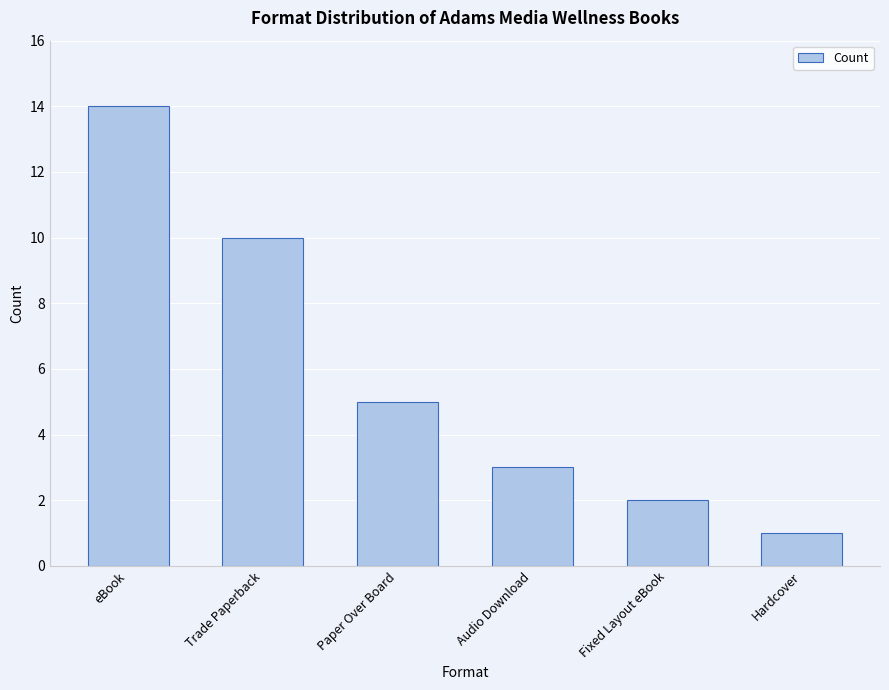

The value at Paper Over Board is 5. True or false?

True